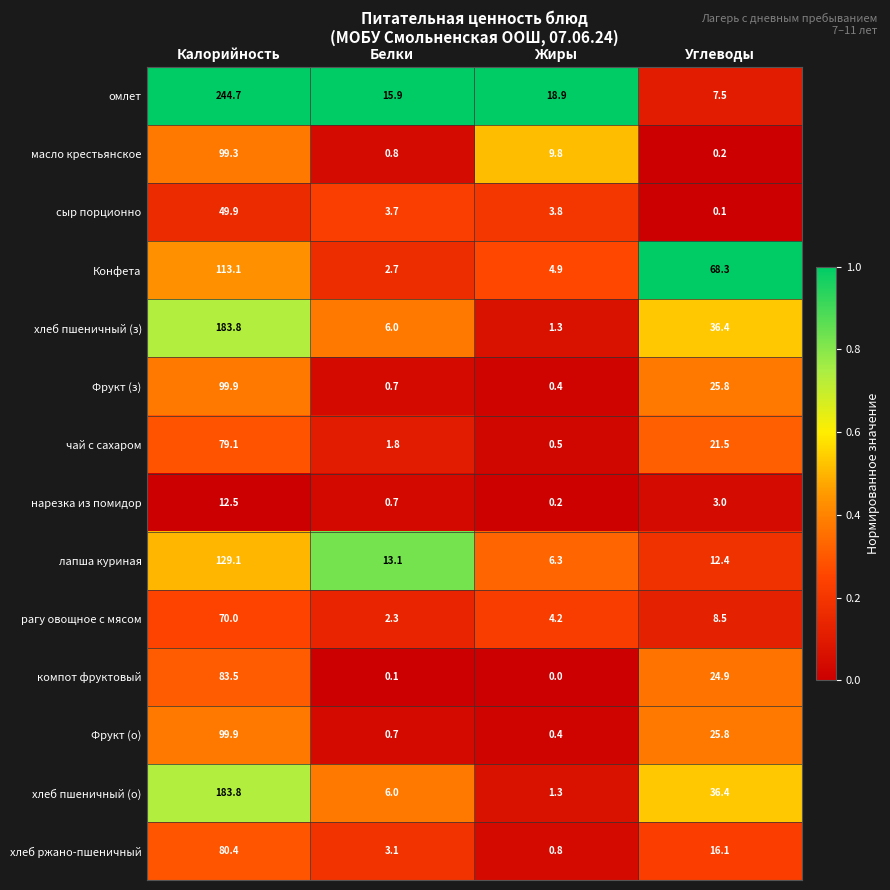

What is the average value of the масло крестьянское series?

27.5